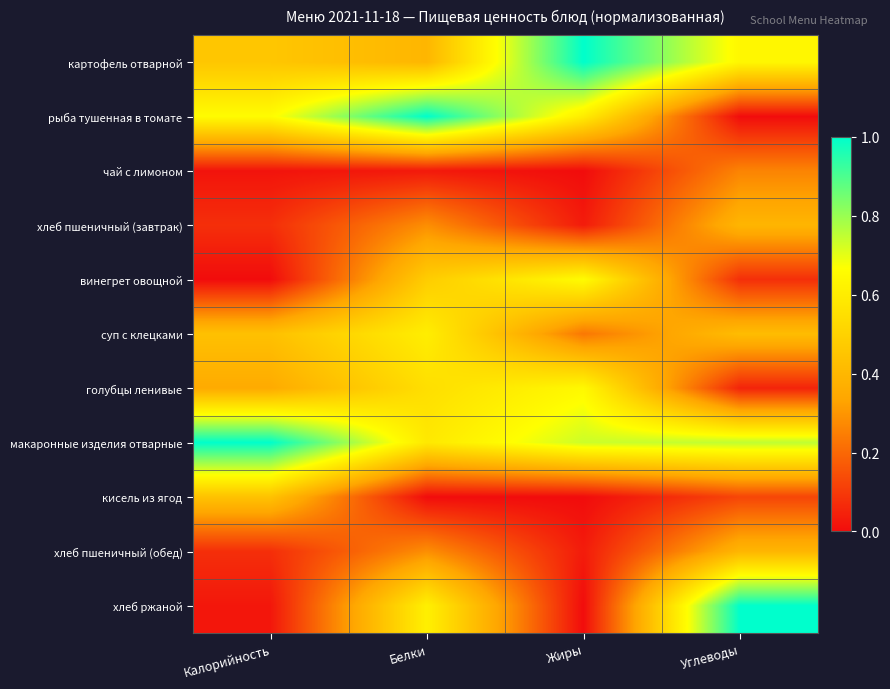

Rank the series at Белки from lowest to highest value.

кисель из ягод, чай с лимоном, хлеб пшеничный (завтрак), хлеб пшеничный (обед), картофель отварной, винегрет овощной, голубцы ленивые, макаронные изделия отварные, суп с клецками, хлеб ржаной, рыба тушенная в томате